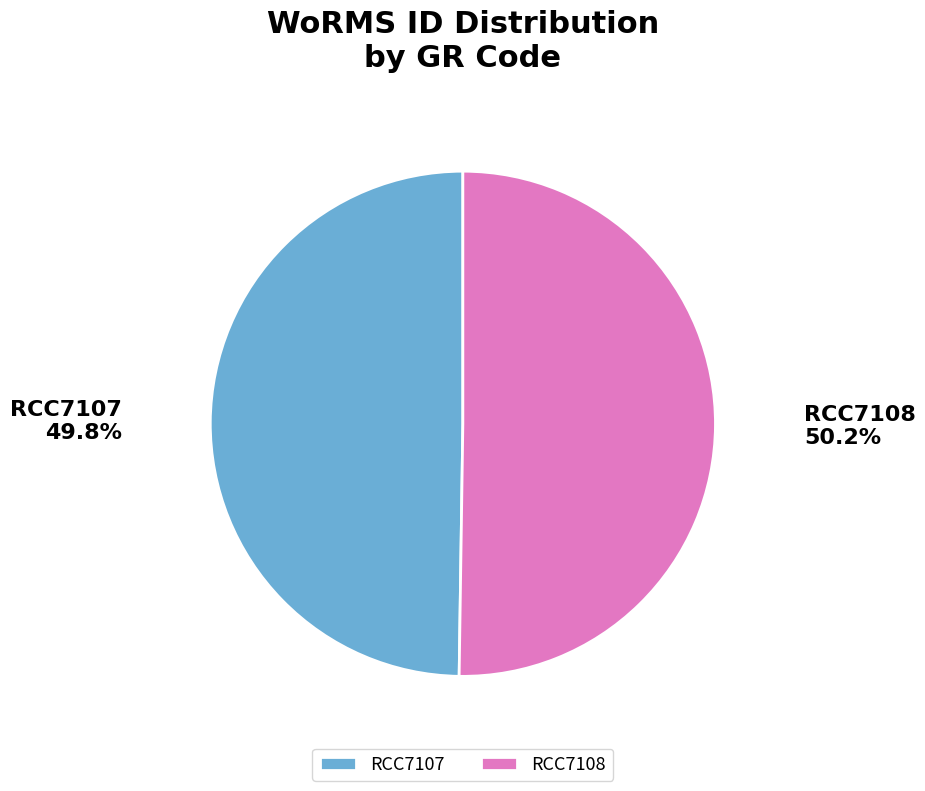

True or false: RCC7107 accounts for 43% of the total.

False